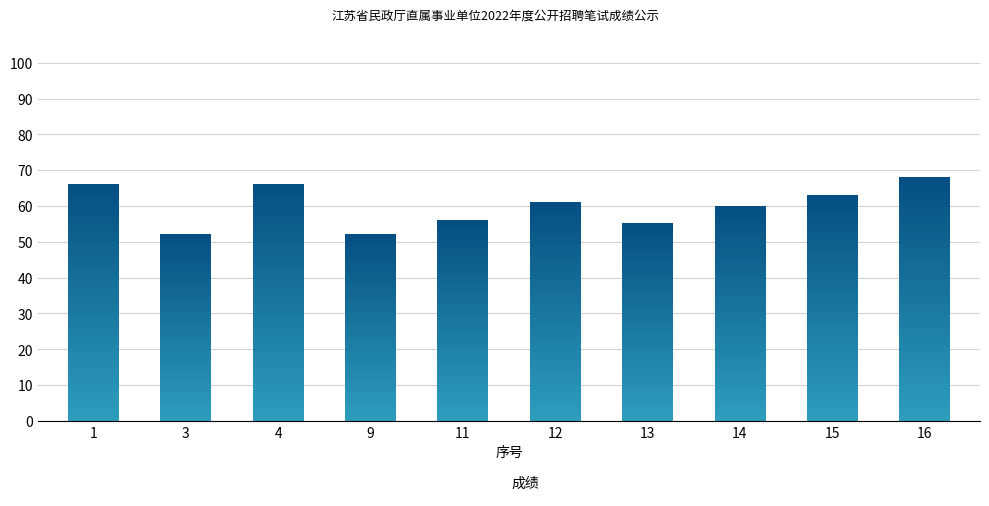

Approximately how many times larger is the value at 12 compared to 15?

1.0